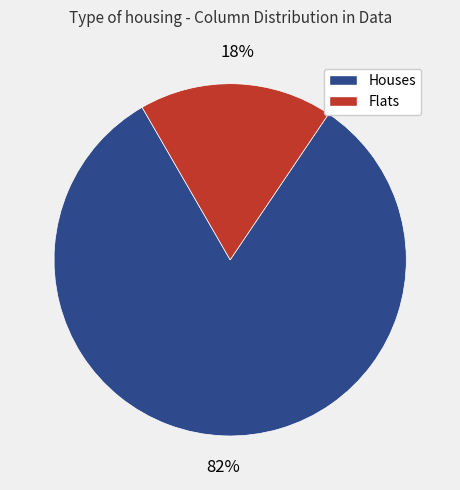

Rank the categories by value from lowest to highest.

Flats, Houses